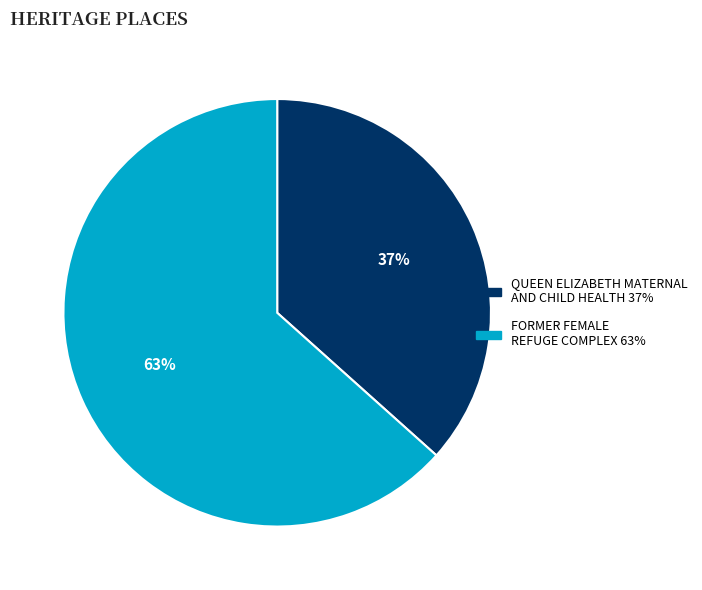

Is QUEEN ELIZABETH MATERNAL AND CHILD HEALTH the majority of the pie?

No